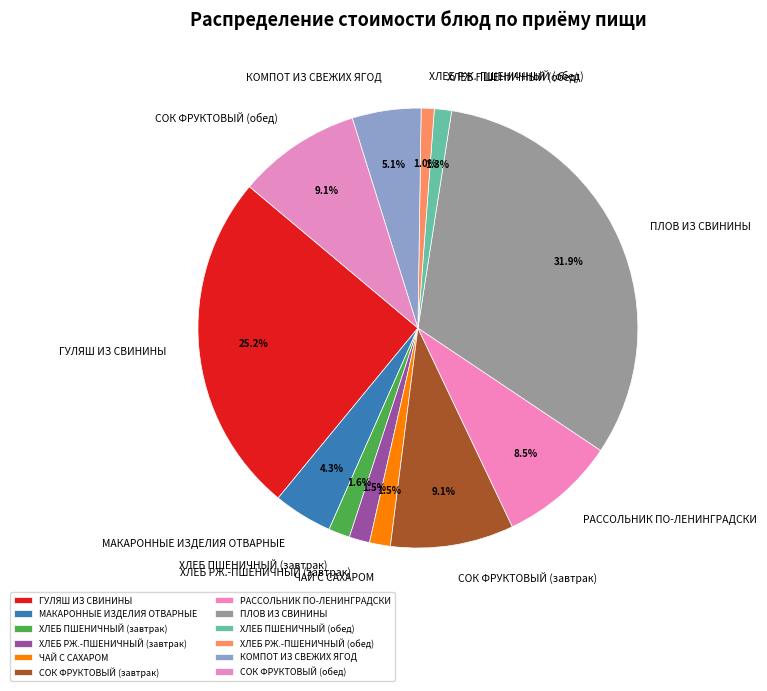

Does ХЛЕБ ПШЕНИЧНЫЙ (завтрак) represent more than half of the total?

No